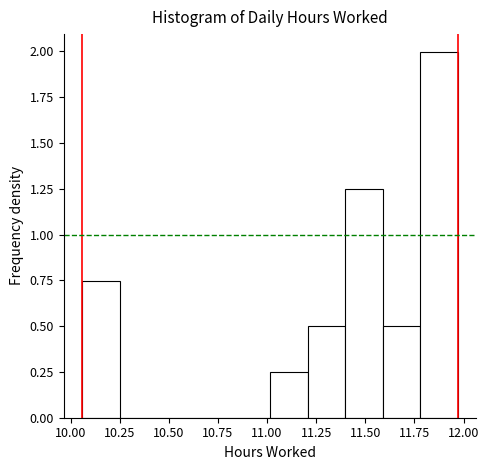

Read against the x-axis, roughly where is the centre of the tallest bar?

11.85